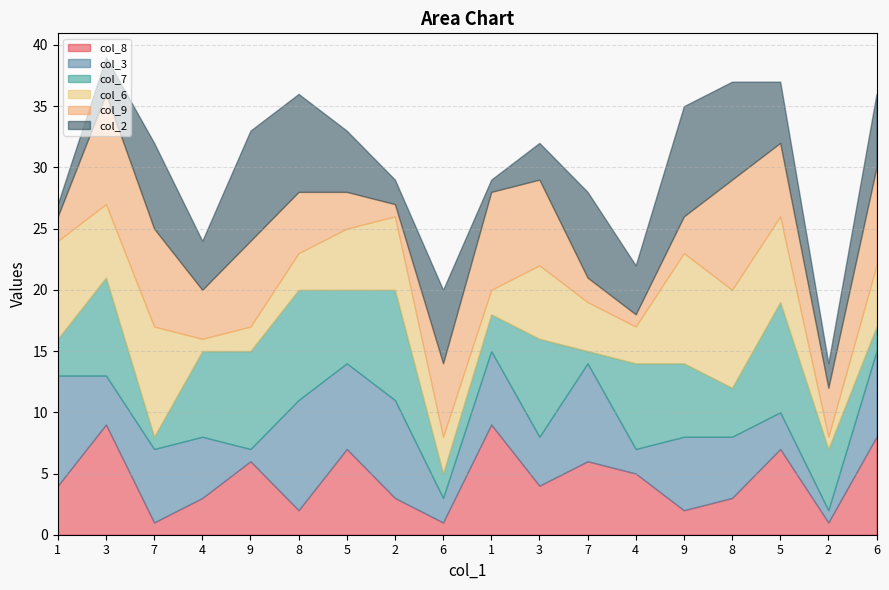

At which category does col_9 reach its first local peak?

3